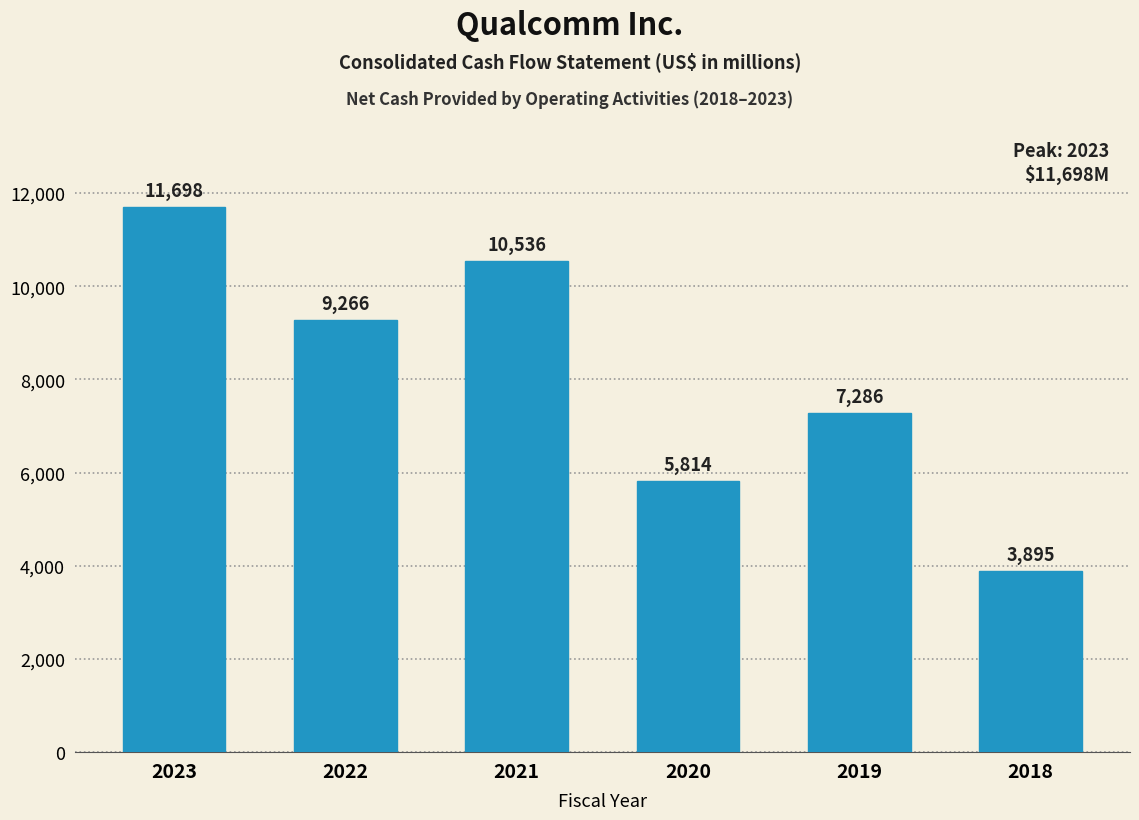

Reading right to left, extract all data points from this chart.

2018=3895	2019=7286	2020=5814	2021=10536	2022=9266	2023=11698